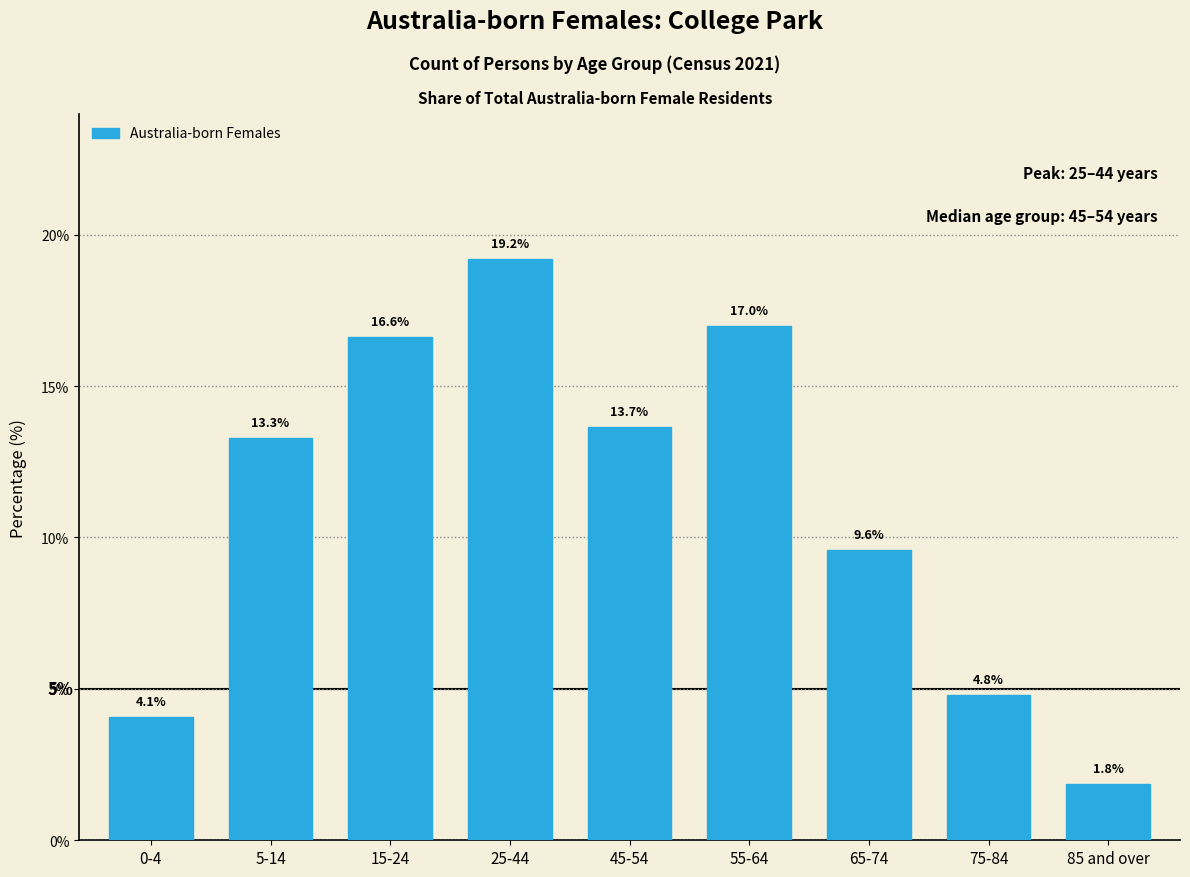

Reading left to right, extract all data points from this chart.

4.1	13.3	16.6	19.2	13.7	17.0	9.6	4.8	1.8